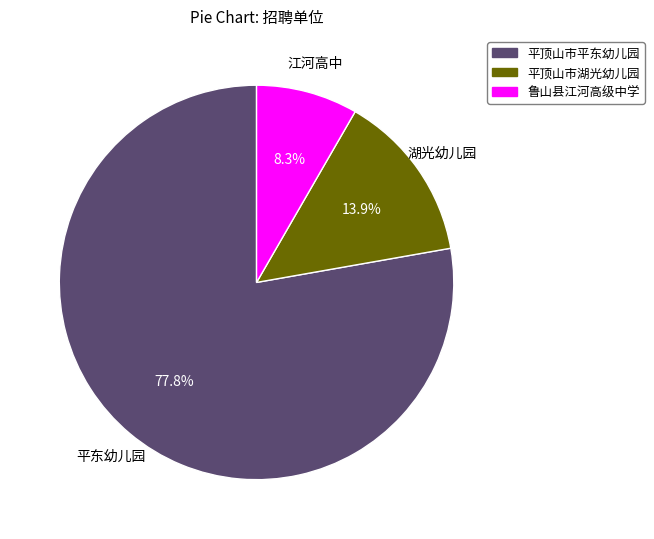

To the nearest percent, what is the average slice percentage?

33%